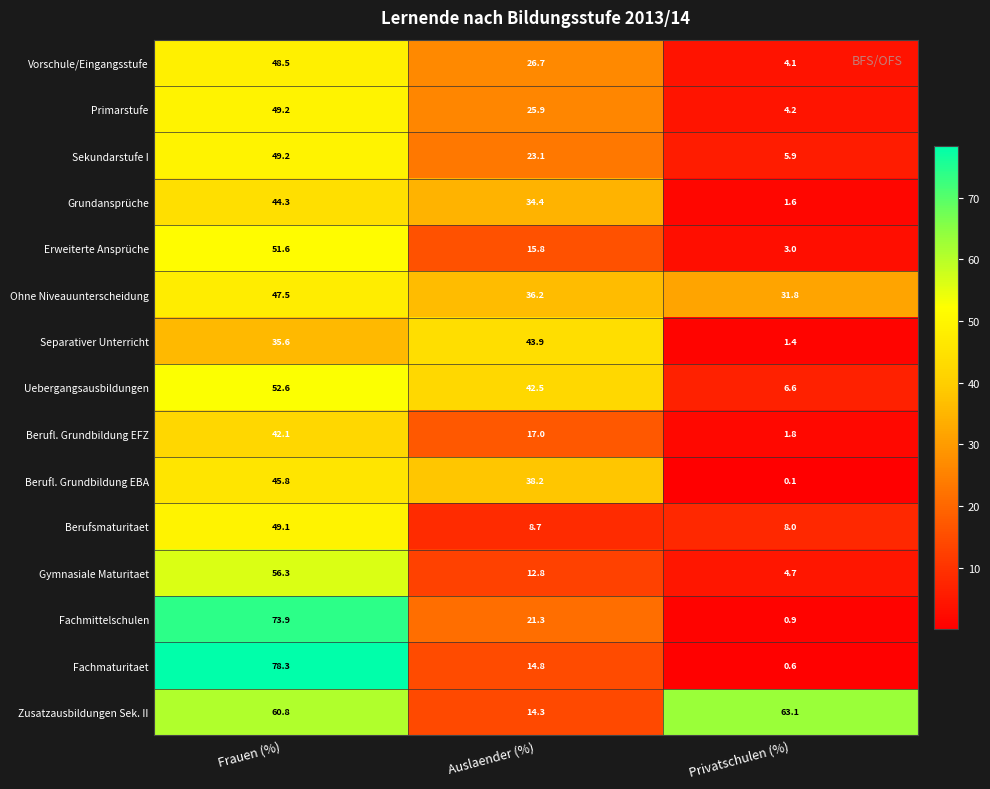

Which series changed the most between Frauen (%) and Privatschulen (%)?

Fachmaturitaet